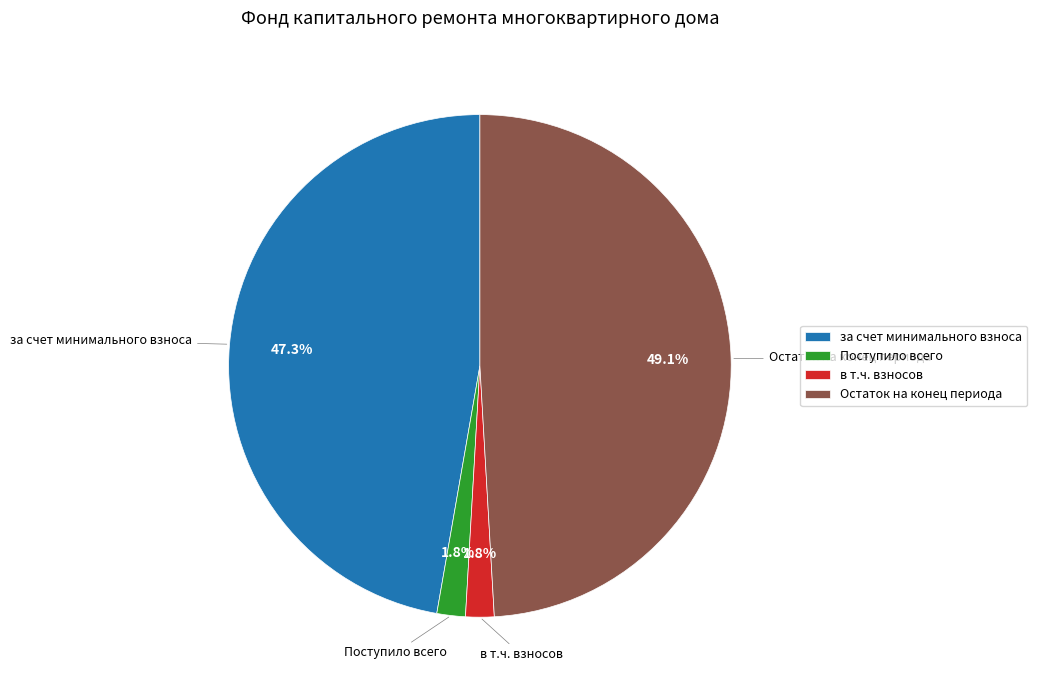

Which slice is the largest?

Остаток на конец периода